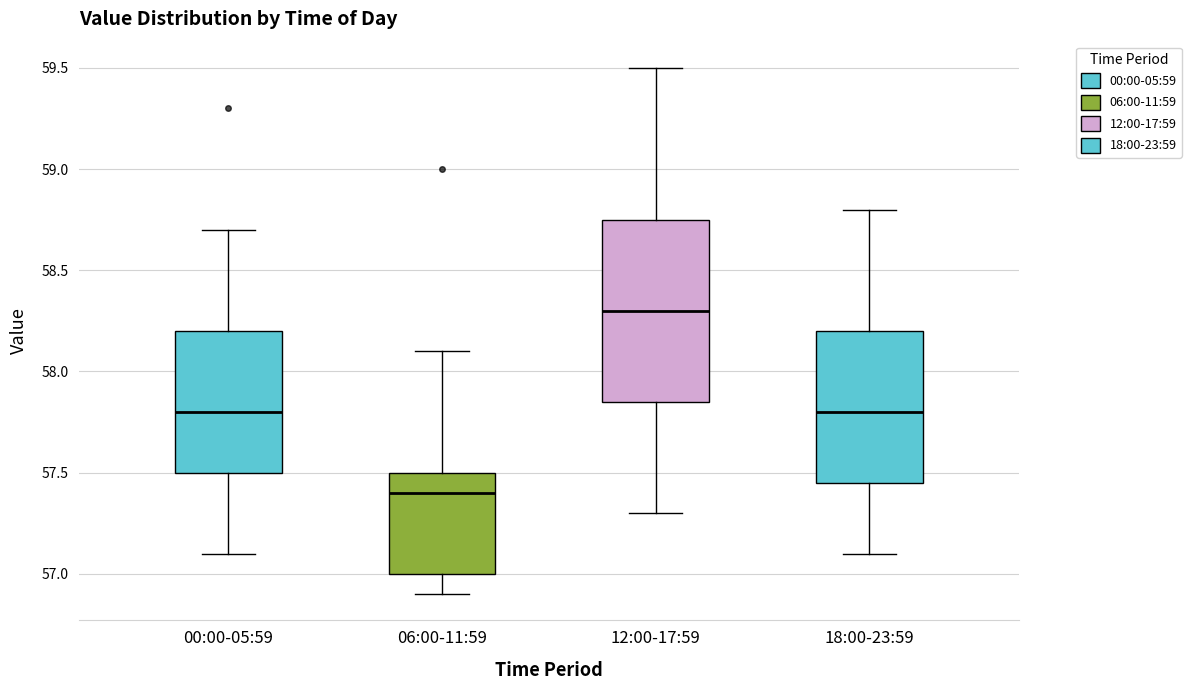

Comparing the boxes themselves (not the whiskers), which one is the tallest?

12:00-17:59